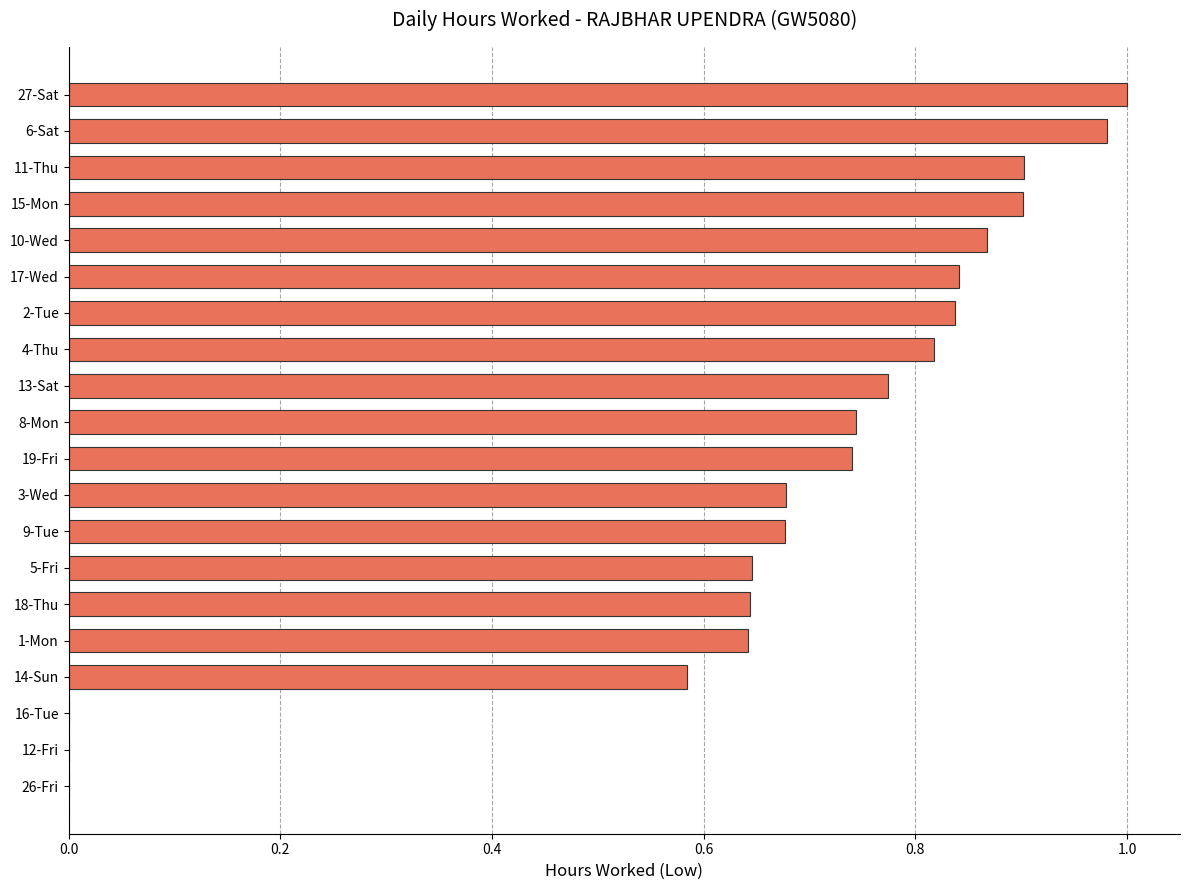

Are the bars horizontal?

Yes